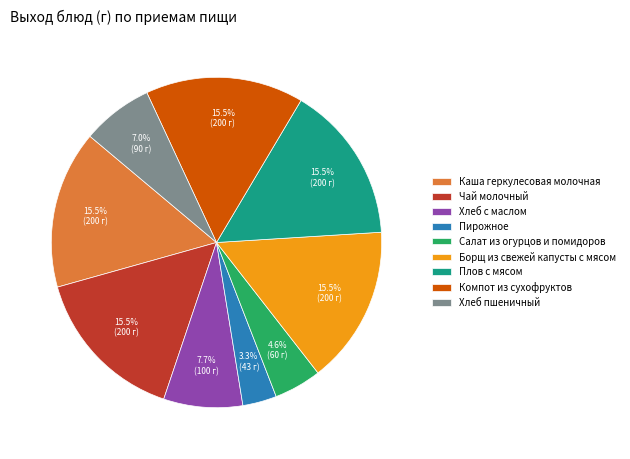

Do Каша геркулесовая молочная and Хлеб пшеничный together represent more than half of the pie?

No